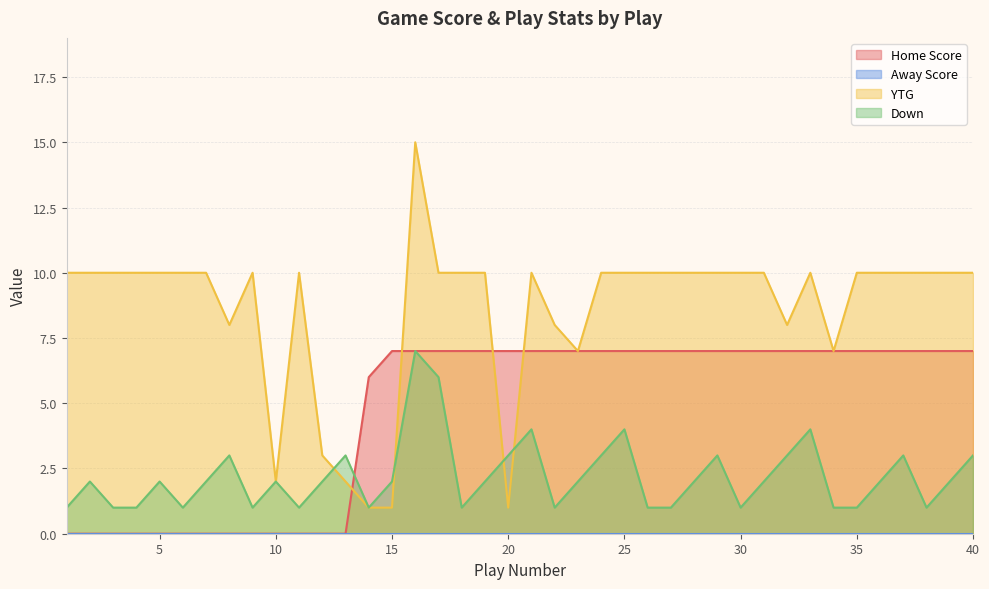

List the series in order of their peak value, highest first.

YTG, Home Score, Down